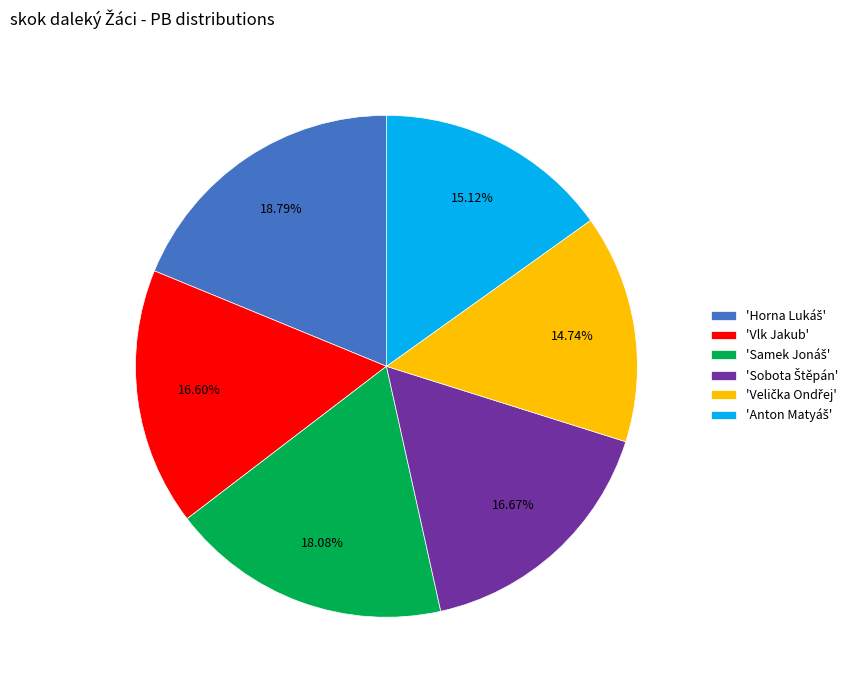

Is there any slice that represents more than half of the pie?

No